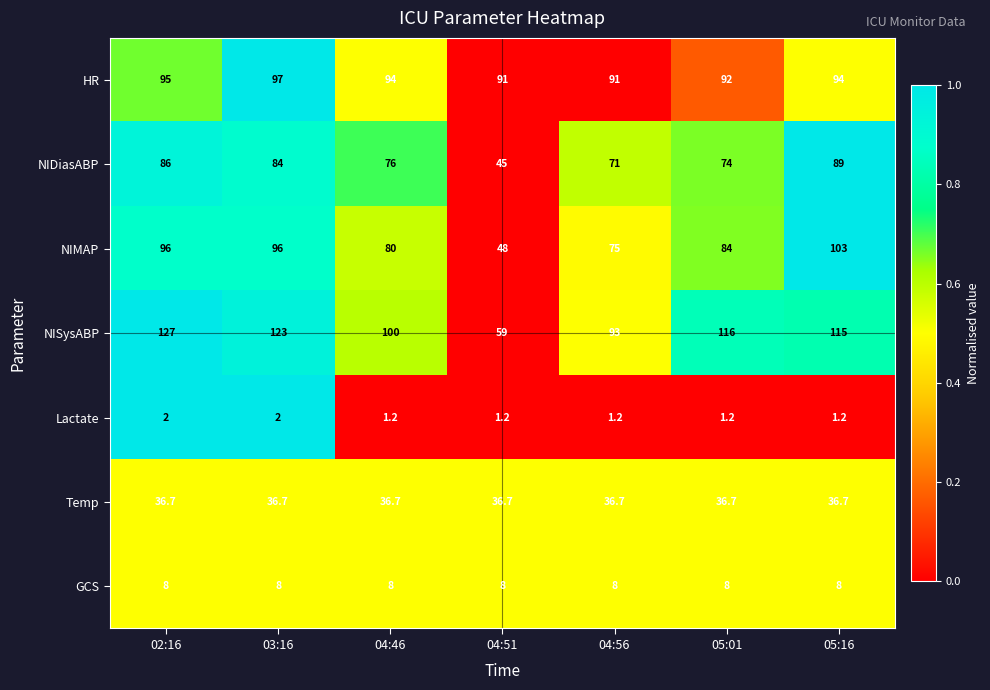

Is it true that Lactate equals 2.0 at 03:16?

True